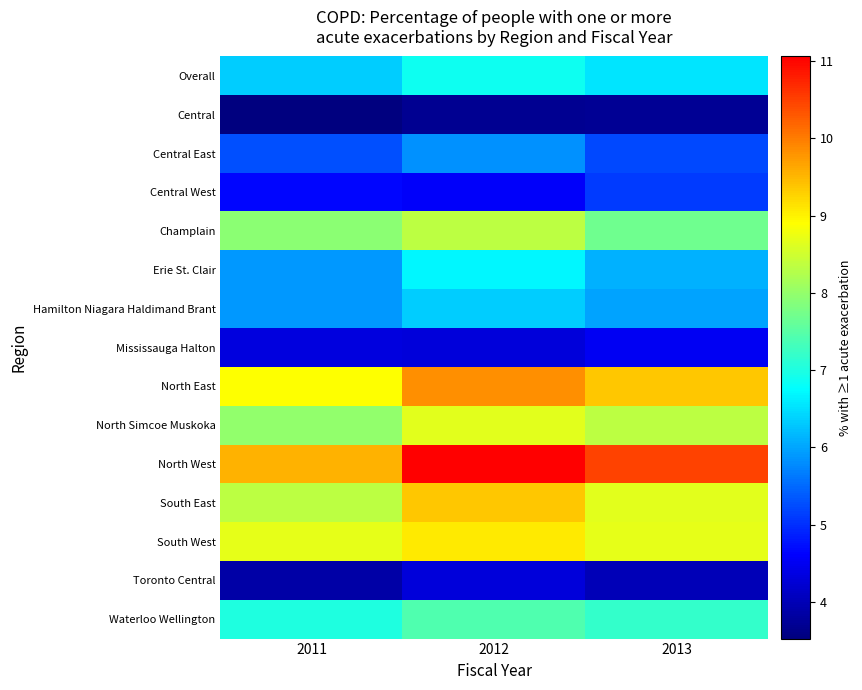

Which has a higher value, 2012 or 2013?

2012